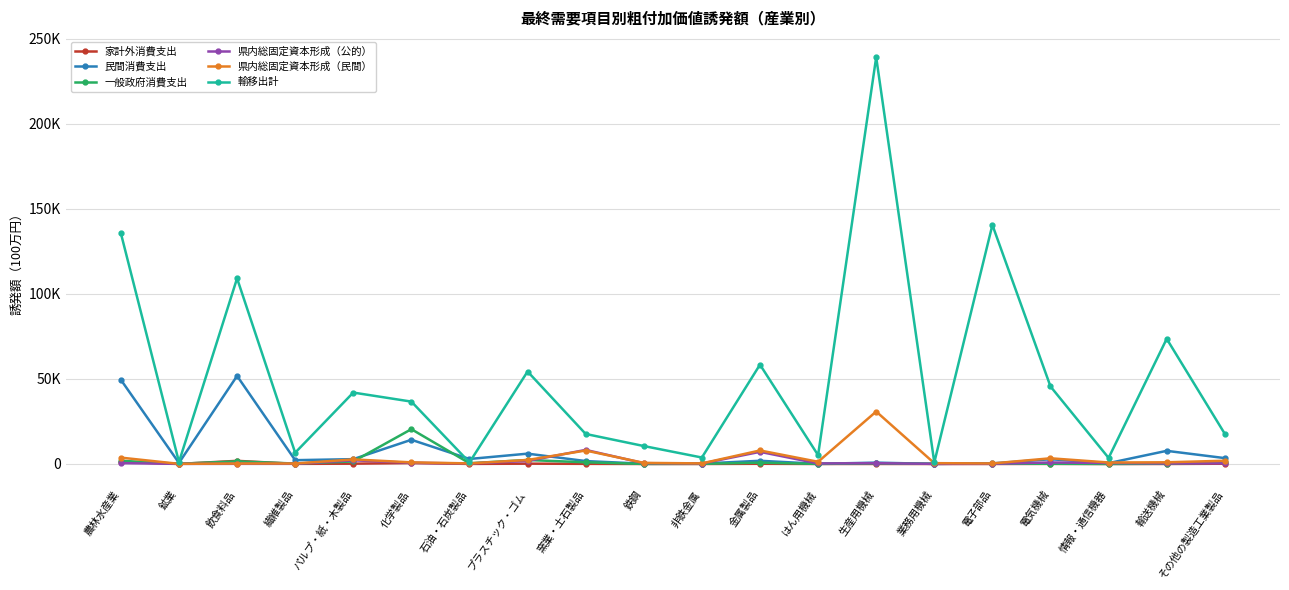

Which series changed the most between 窯業・土石製品 and 情報・通信機器?

輸移出計